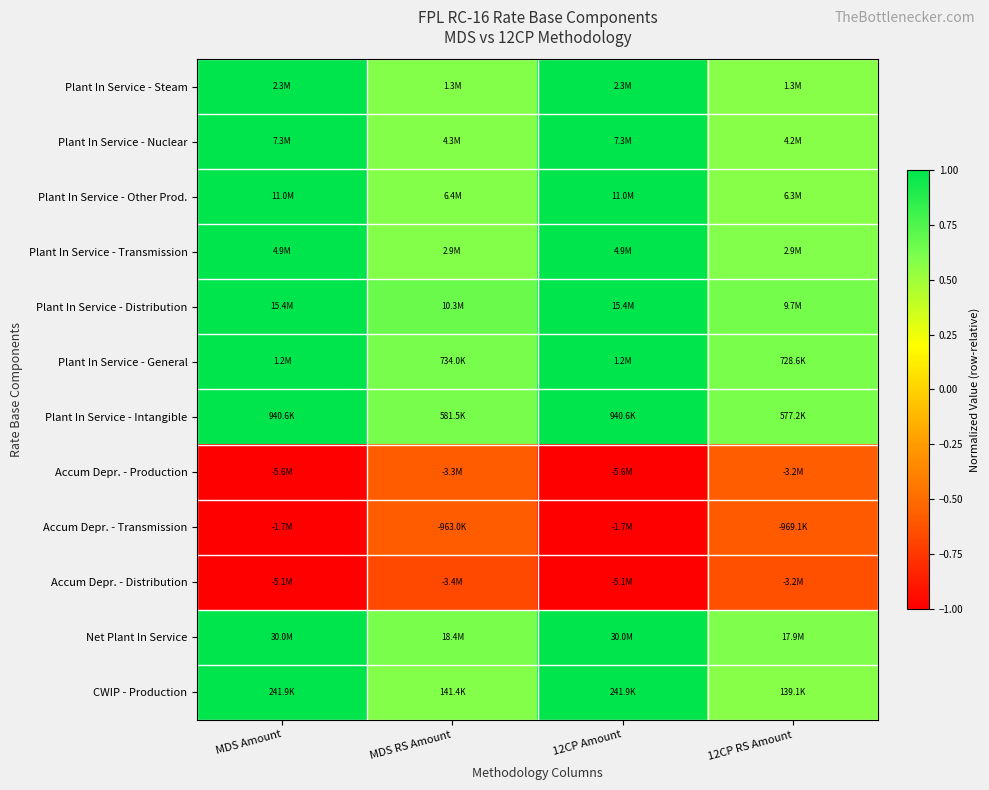

What is the greatest value displayed?

1.0